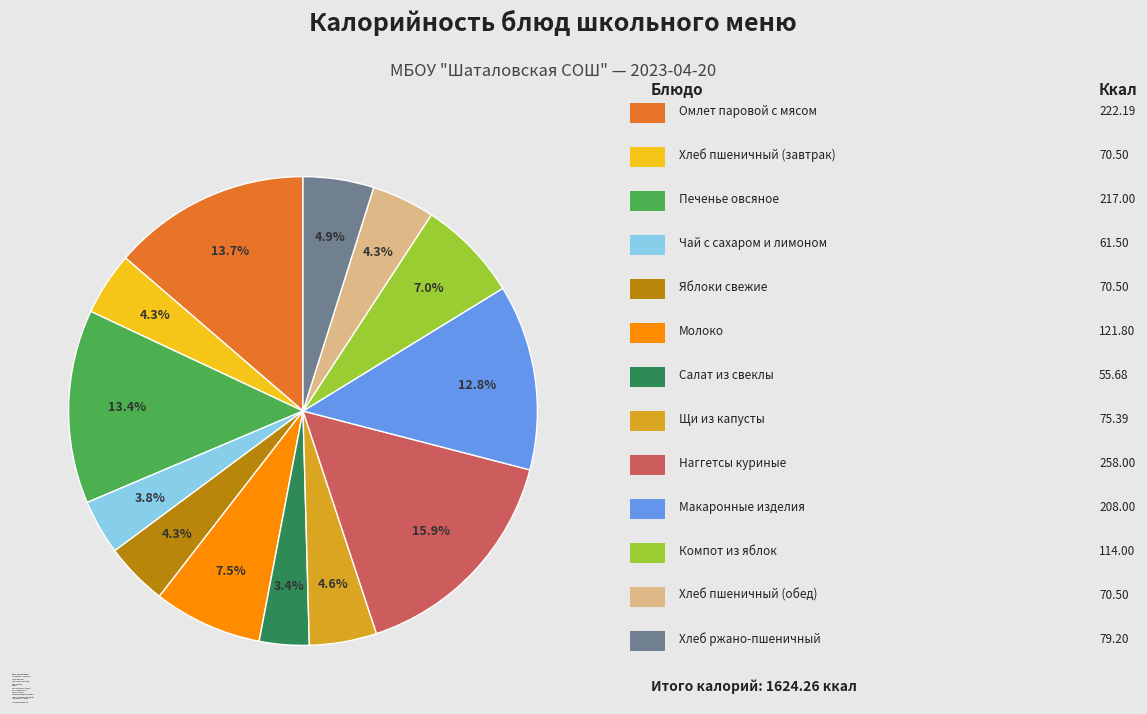

What percentage is the Хлеб пшеничный (обед) slice, to the nearest percent?

4%